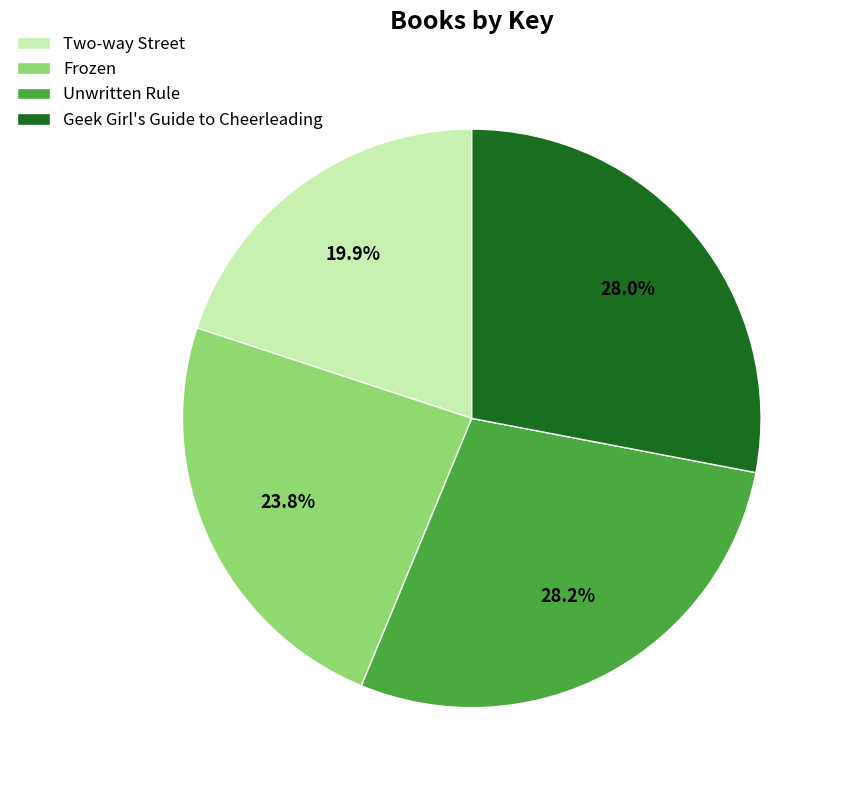

To the nearest percent, what is the average slice percentage?

25%